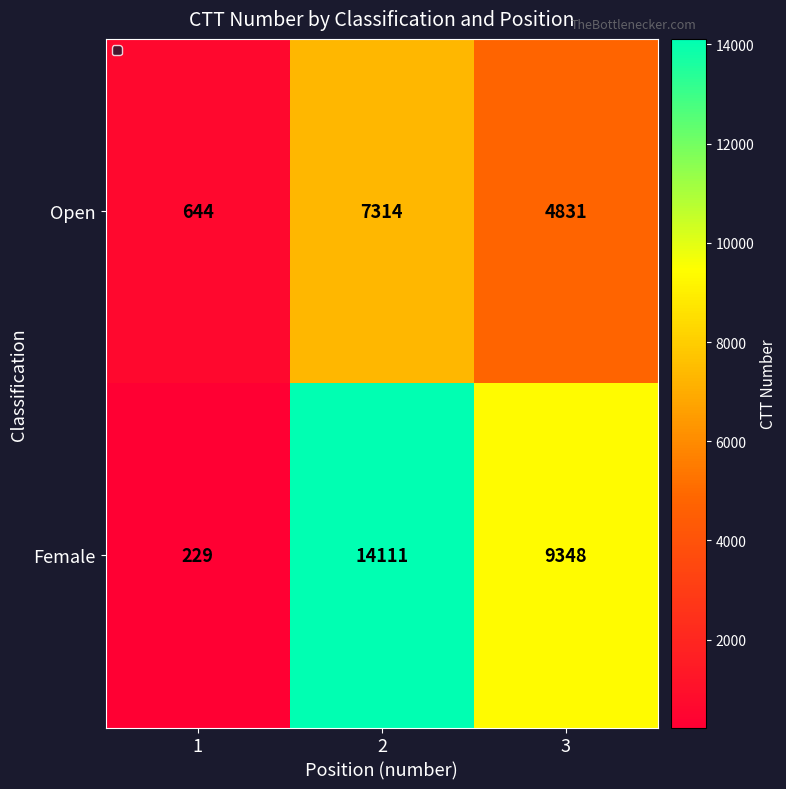

The value of Female at 1 is 138. True or false?

False